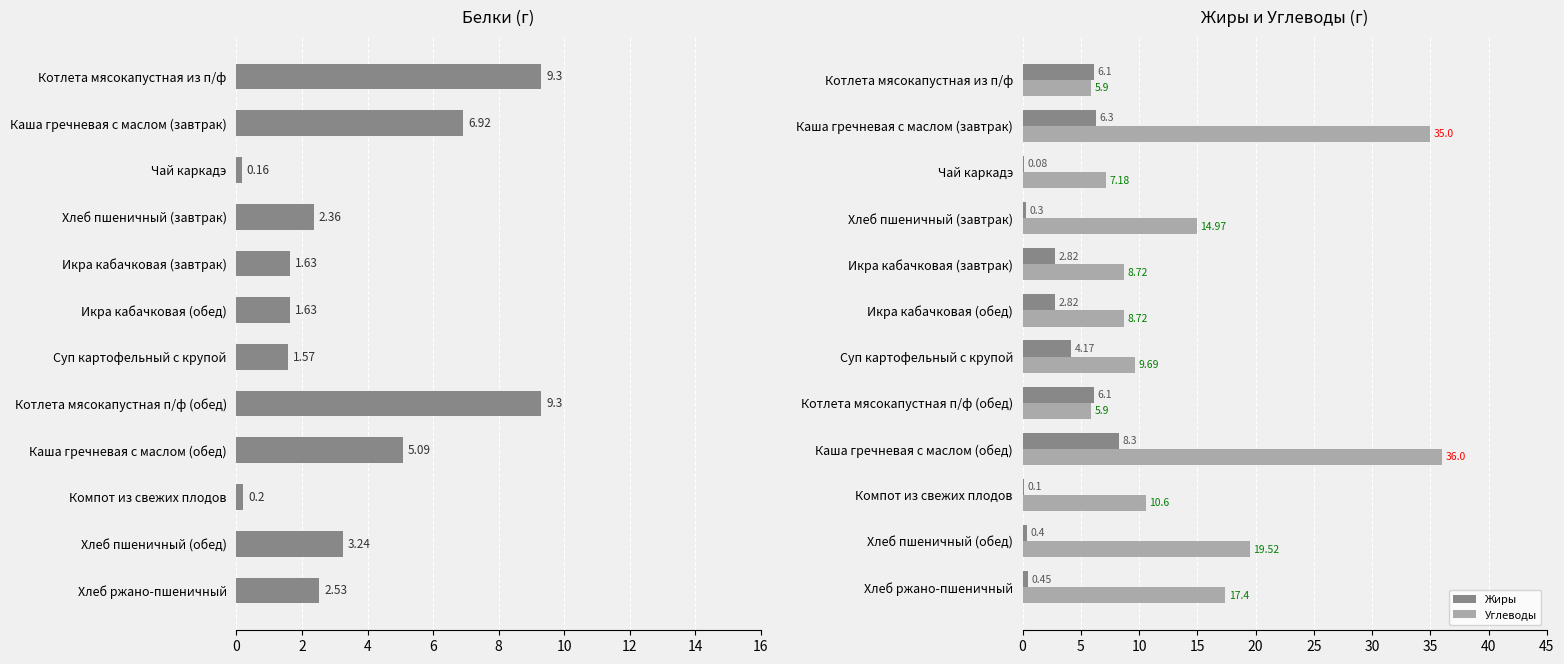

How many data points in Белки are less than 2?

5